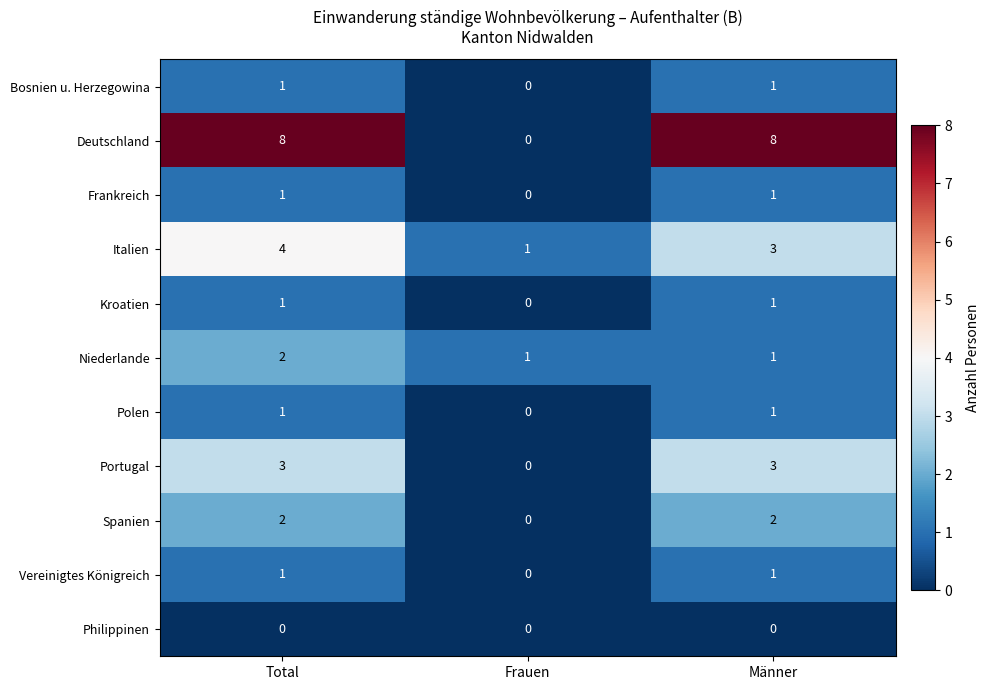

What is the sum of all Niederlande values?

4